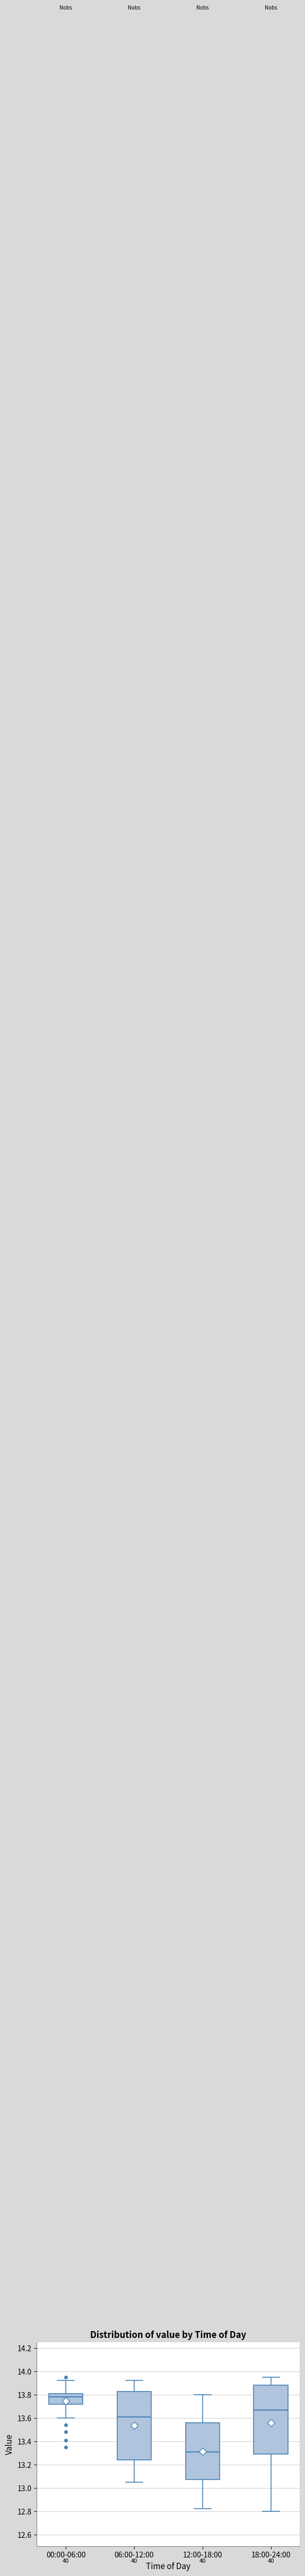

Where is the lower edge of the box for 00:00-06:00 on the y-axis? The values are not printed on the chart, so give them approximately, as read against the axis.

13.72